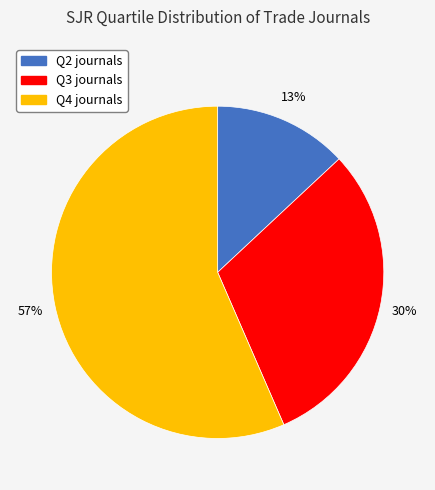

The Q4 slice represents 69% of the pie. True or false?

False